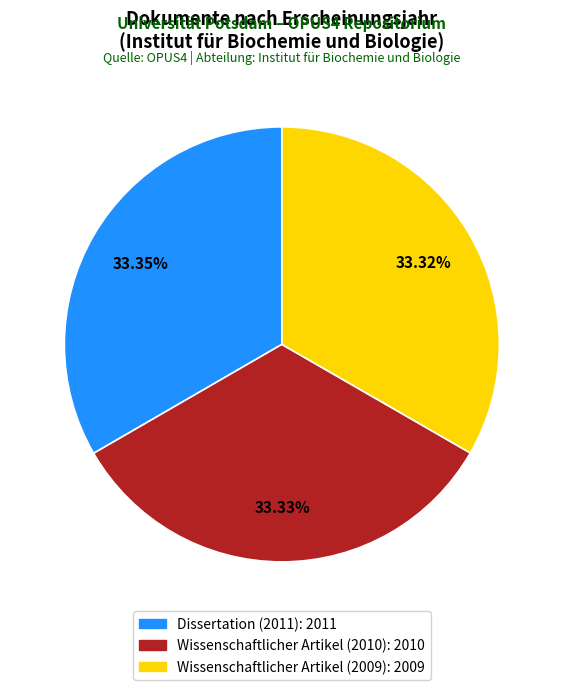

To the nearest percent, what percentage of the pie is Wissenschaftlicher Artikel (2010)?

33%